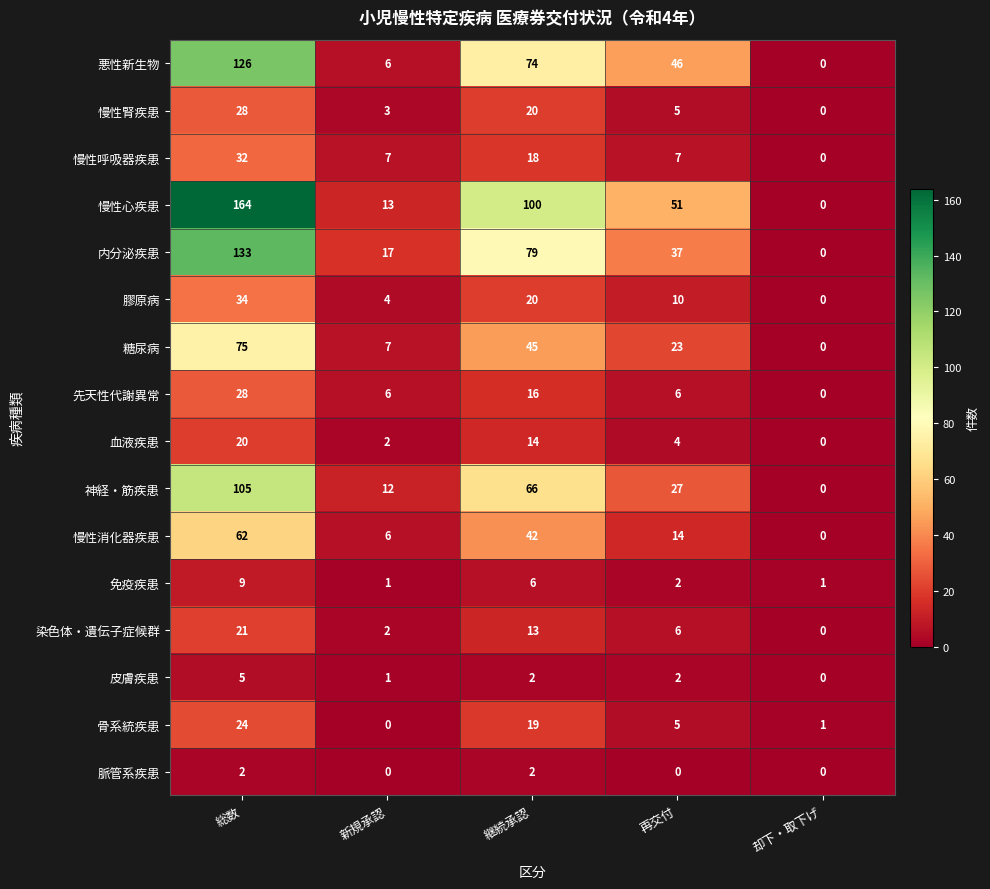

The 神経・筋疾患 series shows 66 at 継続承認. True or false?

True